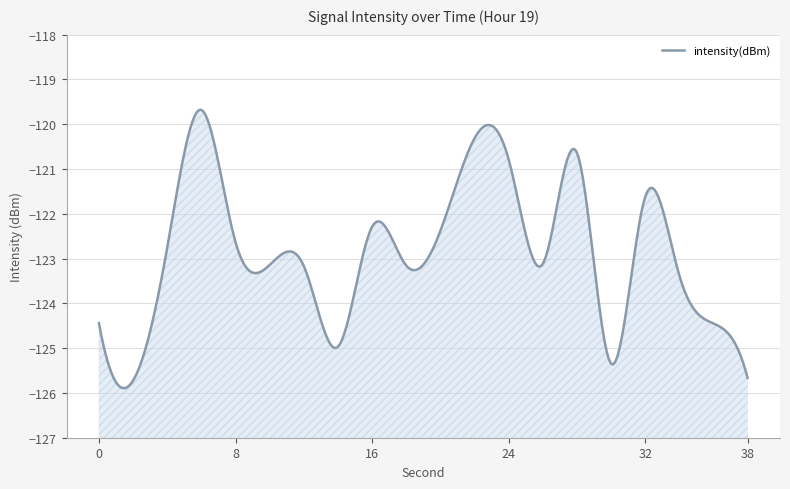

Does the chart display data point markers on the line(s)?

No